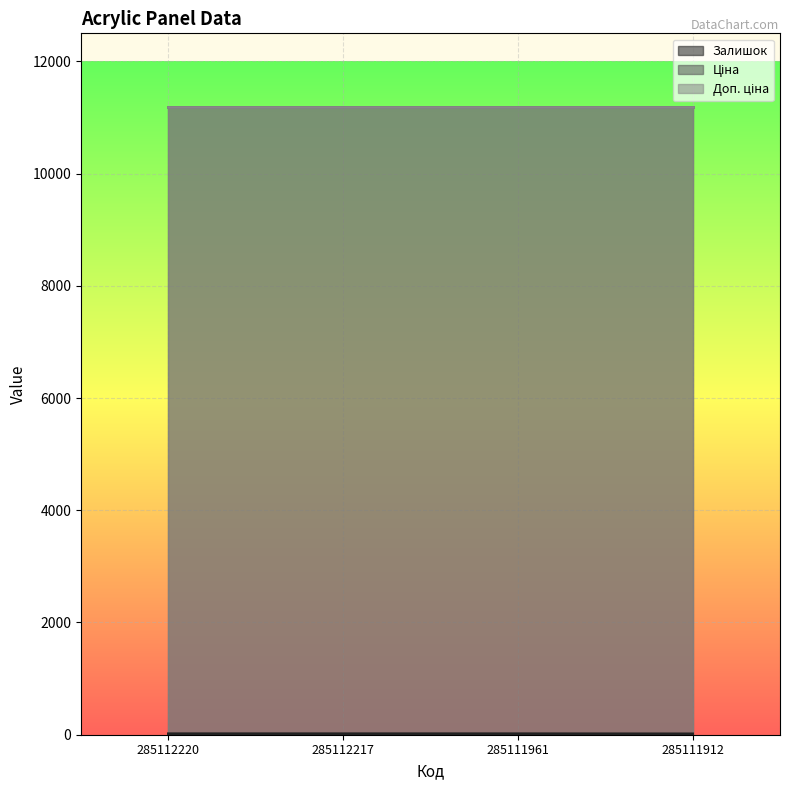

Which series has the largest total across all categories?

Ціна